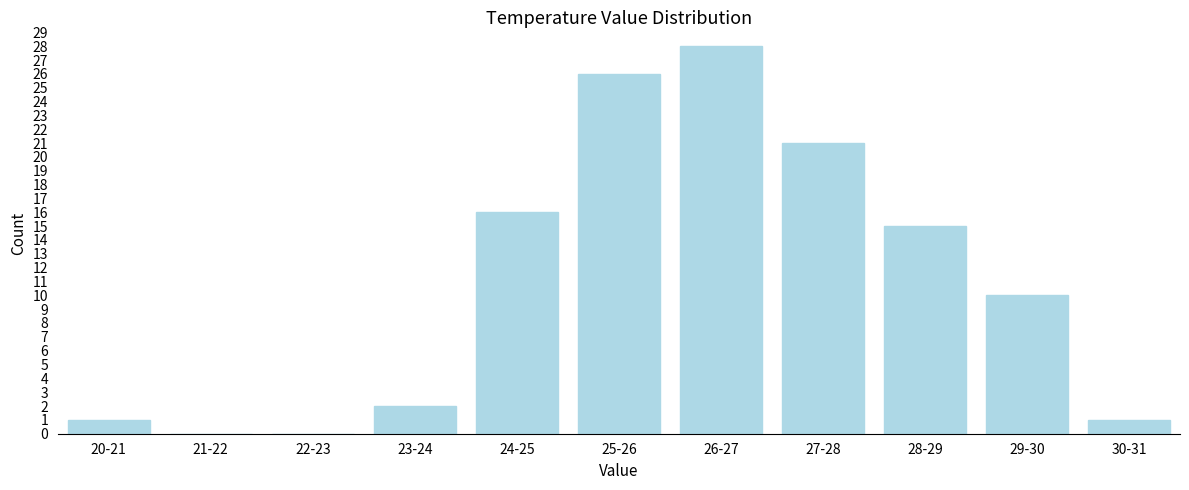

Reading left to right, what are all the values shown in this chart?

20-21=1	21-22=0	22-23=0	23-24=2	24-25=16	25-26=26	26-27=28	27-28=21	28-29=15	29-30=10	30-31=1